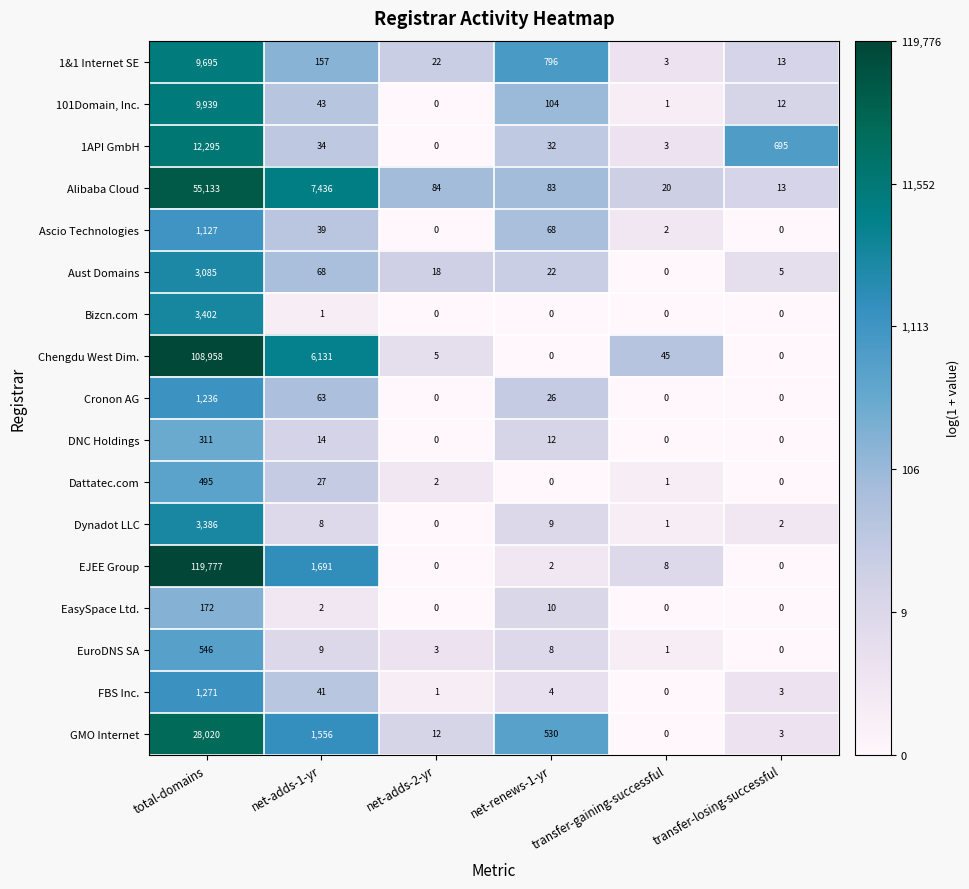

At which label does Bizcn.com reach its peak?

total-domains